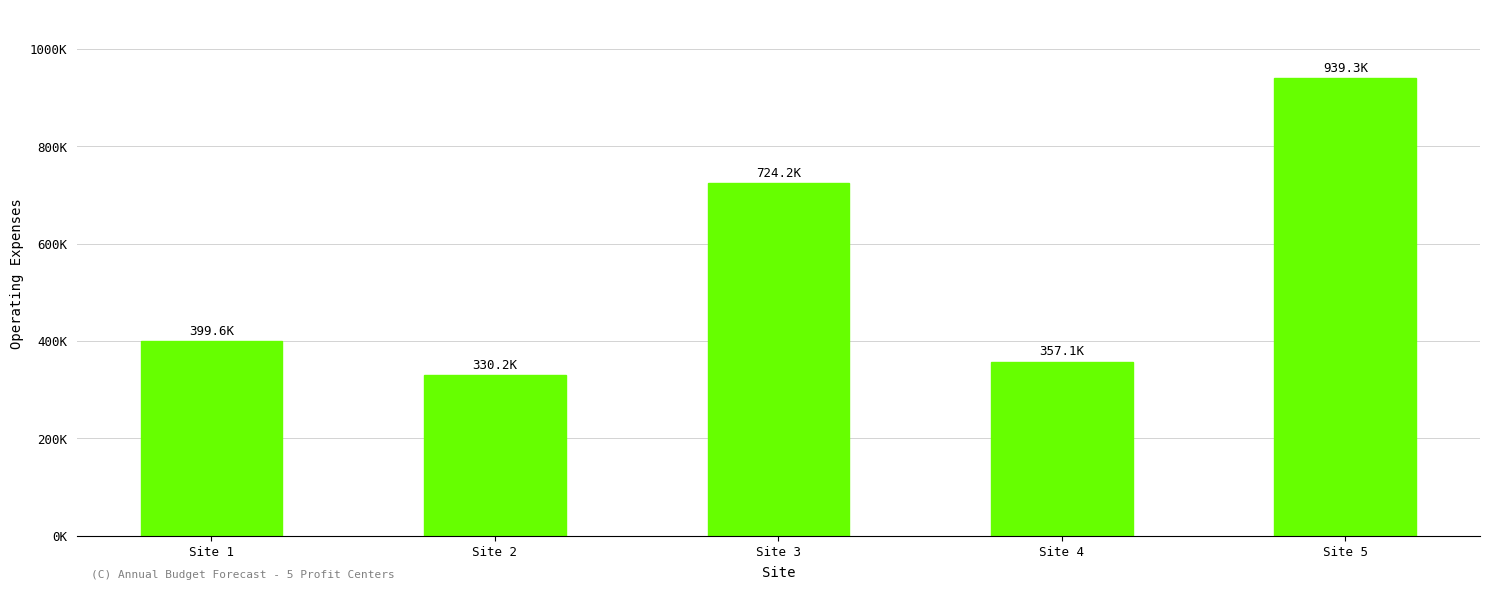

The value at Site 1 is 158799. True or false?

False